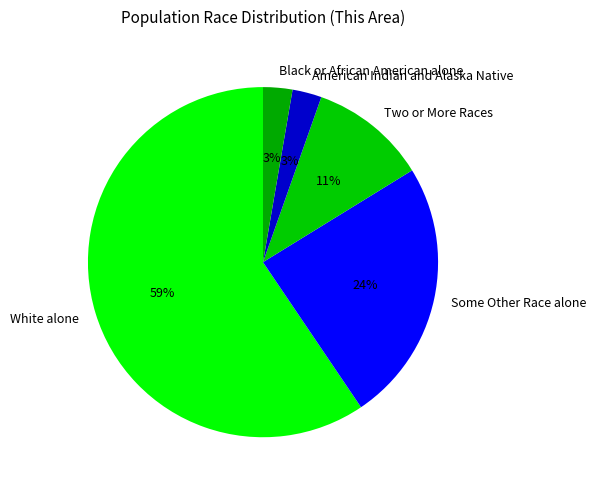

To the nearest percent, what percentage of the pie is American Indian and Alaska Native?

3%